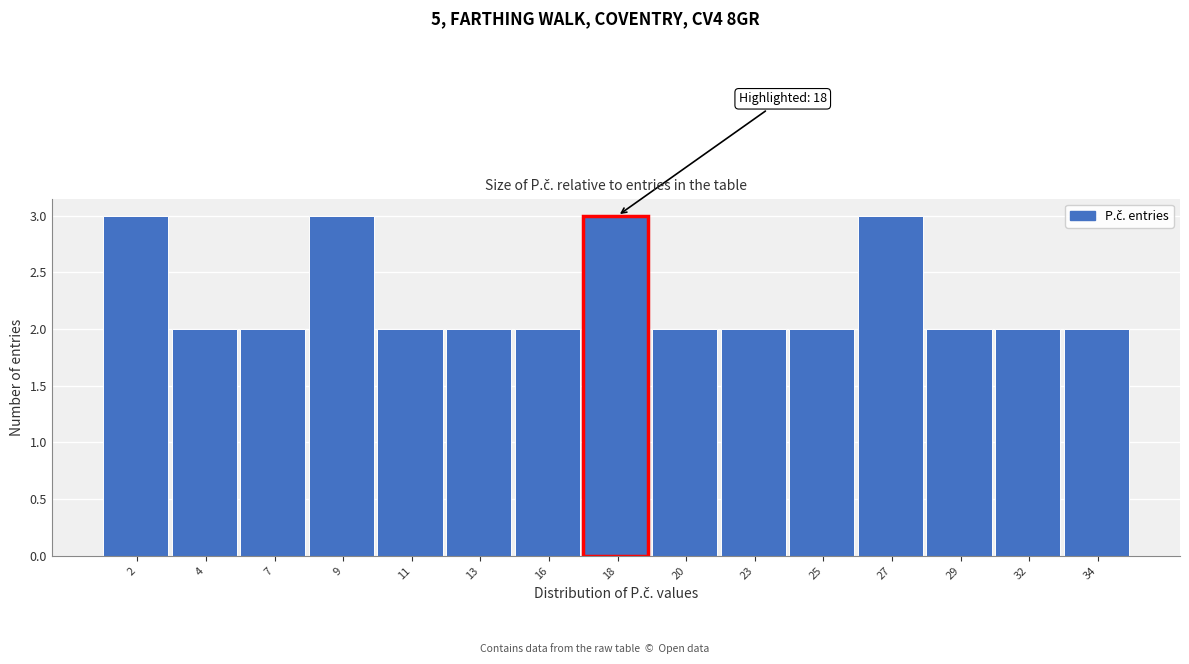

Reading left to right, transcribe all the data shown in this chart.

3	2	2	3	2	2	2	3	2	2	2	3	2	2	2